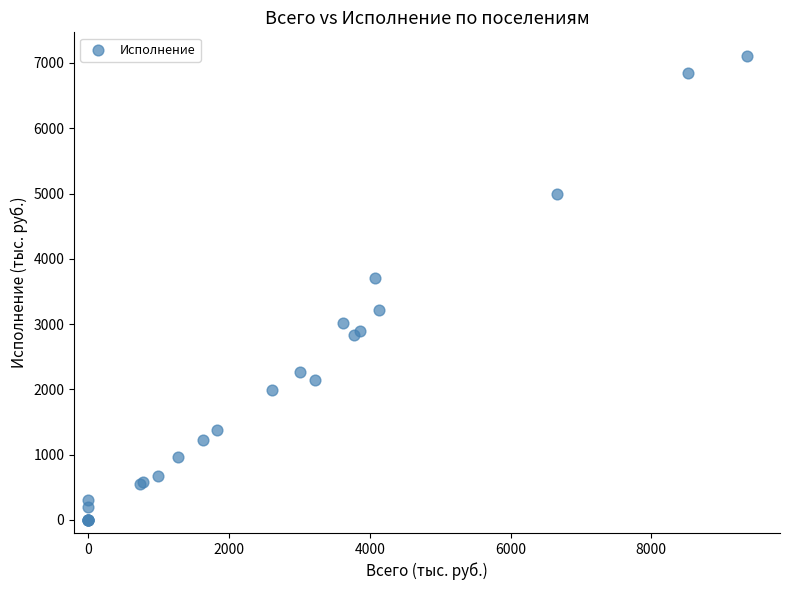

What Y value in the scatter plot is closest to 3556?

3702.9